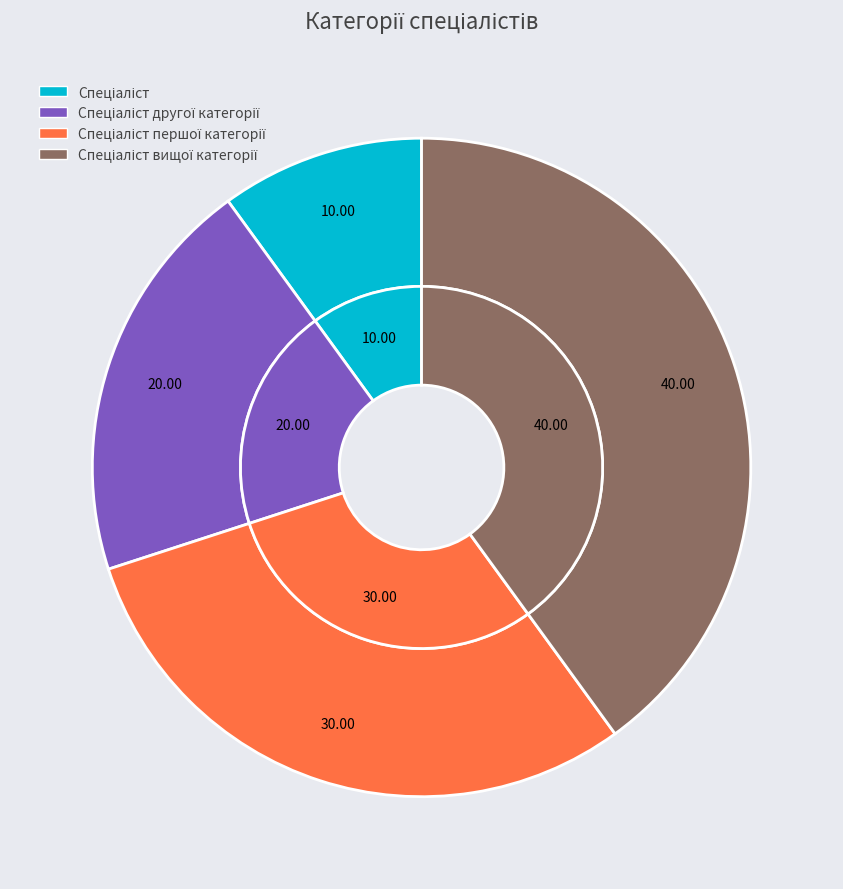

Is it true that Спеціаліст першої категорії is 30% of the pie?

True